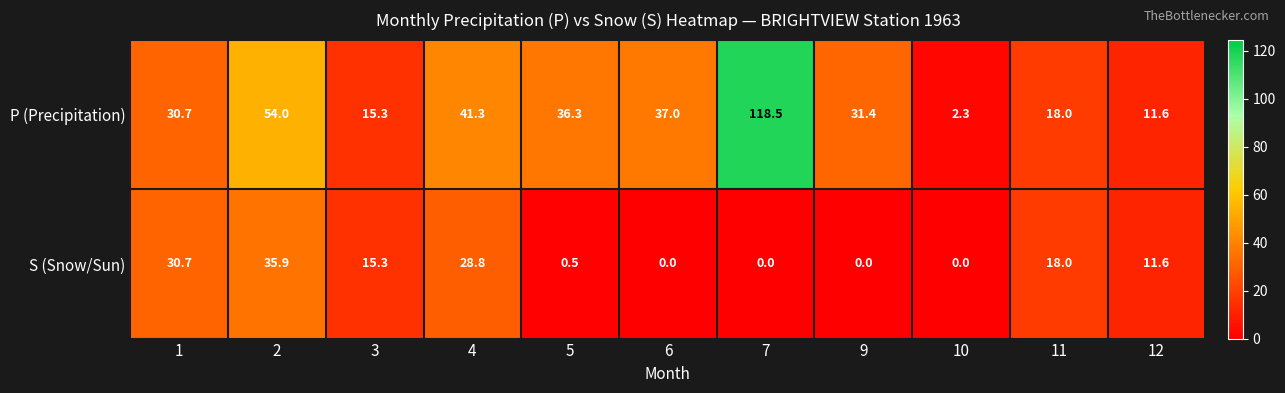

Rank the series by their average value, from highest to lowest.

P (Precipitation), S (Snow/Sun)